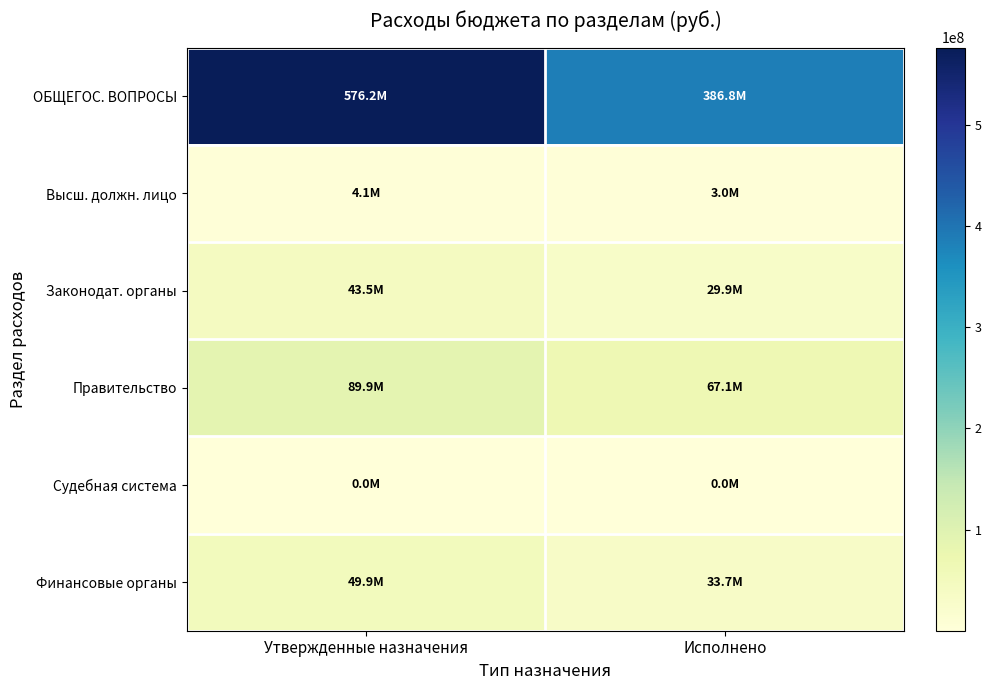

Which series has the largest total across all categories?

ОБЩЕГОС. ВОПРОСЫ